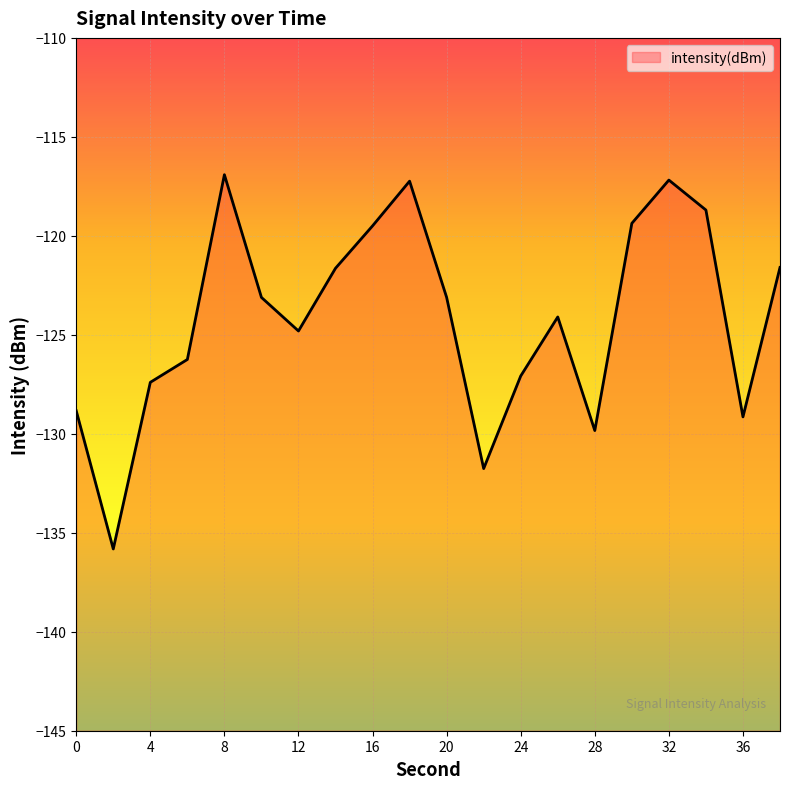

How many data points does each series have?

20